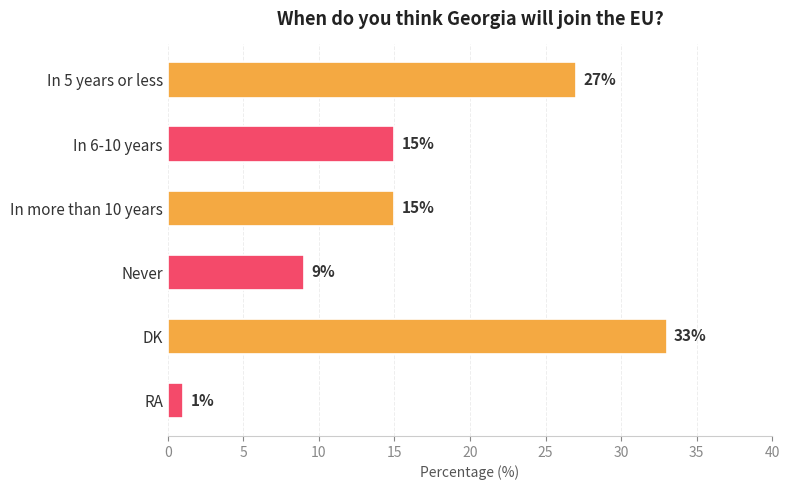

What is the difference between the maximum and minimum values?

32